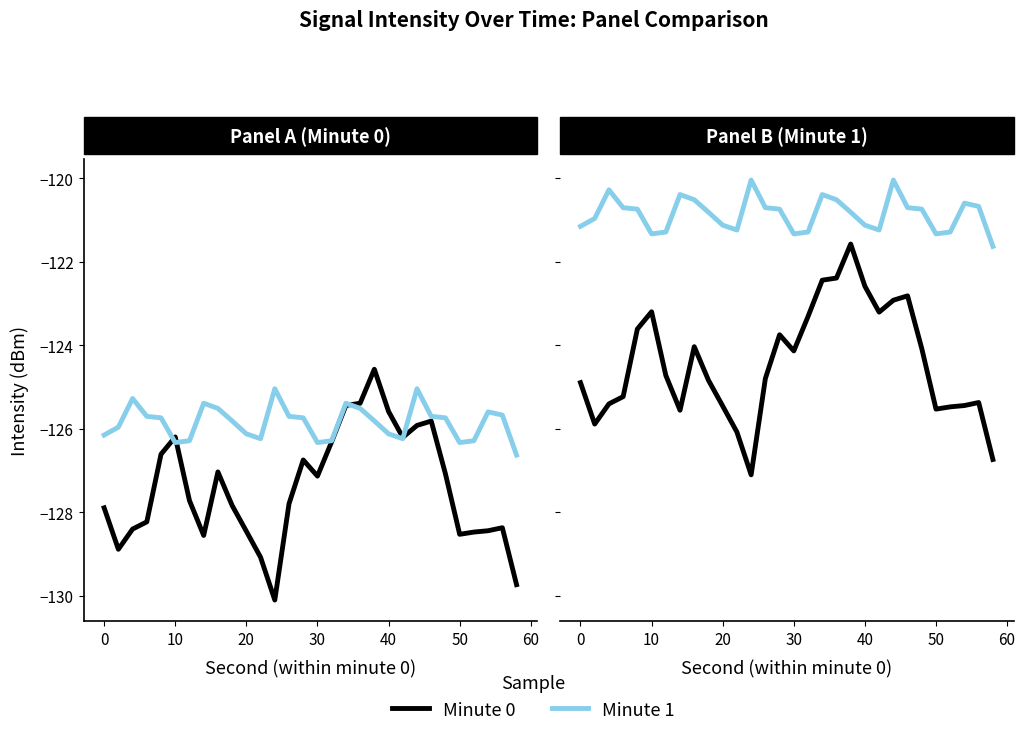

The Minute 1 (offset) series shows -67.2 at 50. True or false?

False